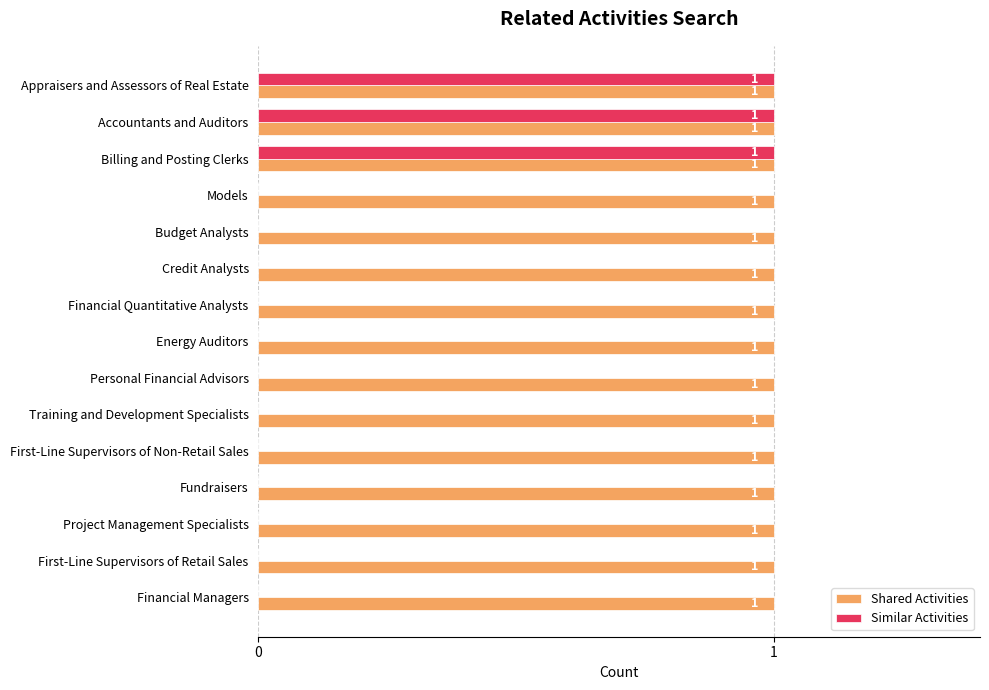

Which series has the largest total across all categories?

Shared Activities